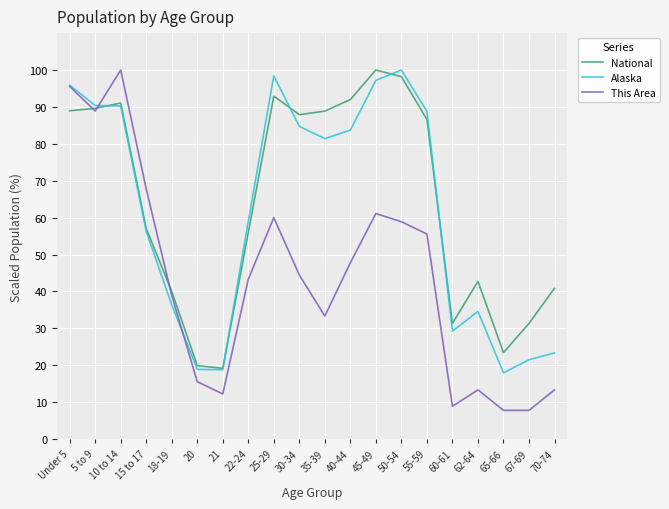

What is the total value across all series at 60-61?

69.5